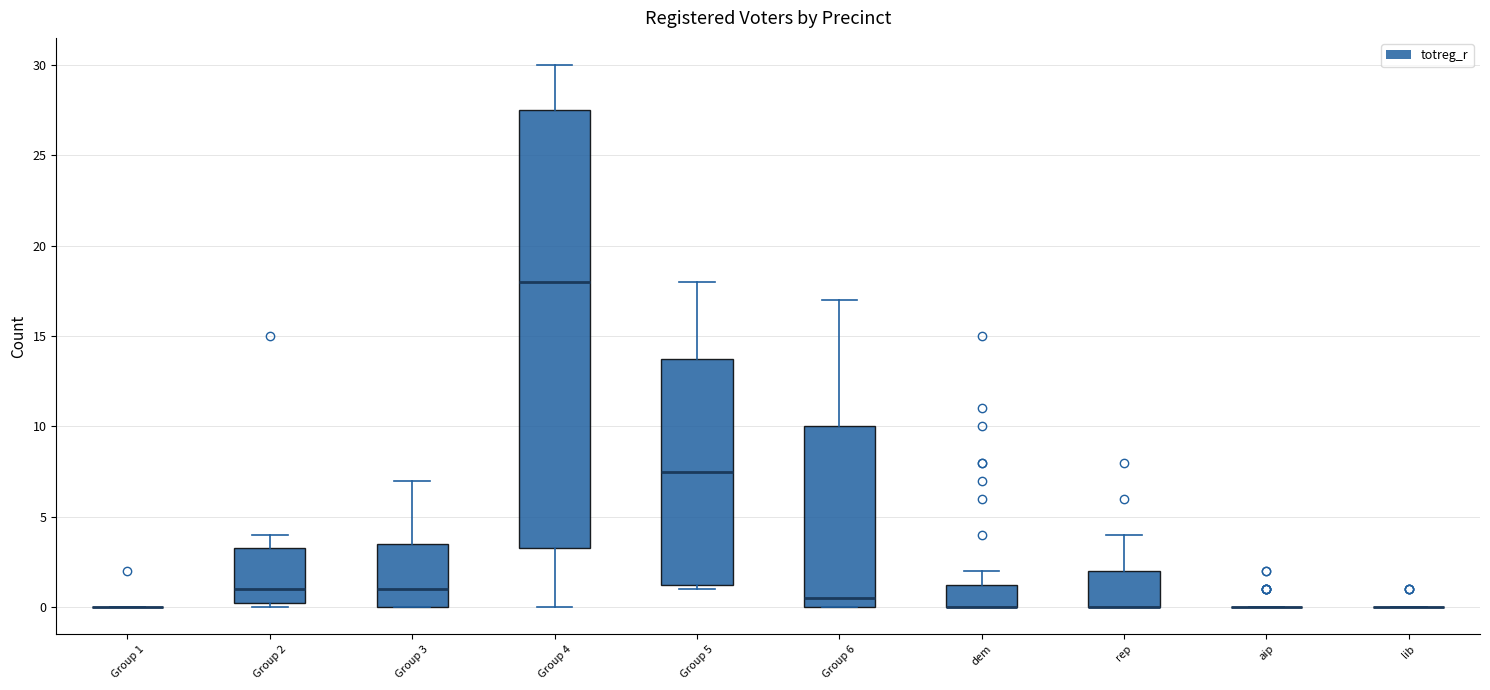

Where does the upper whisker of the box for rep end on the y-axis? The values are not printed on the chart, so give them approximately, as read against the axis.

4.0